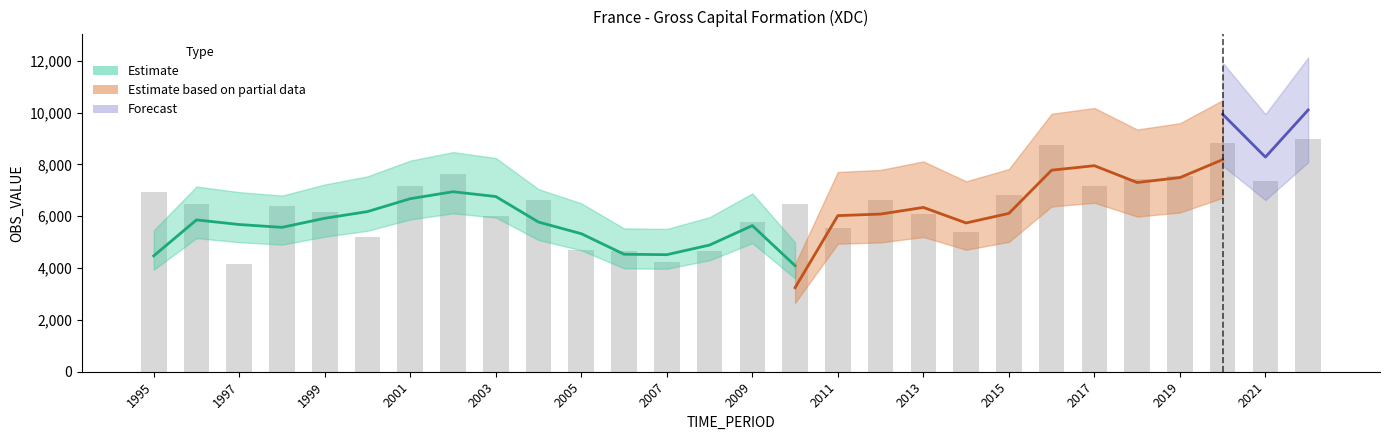

Reading left to right, what are all the values shown in this chart?

6930	6486	4161	6396	6159	5212	7171	7650	6019	6615	4692	4673	4236	4643	5787	6488	5560	6609	6073	5410	6811	8745	7158	7448	7537	8833	7363	8980